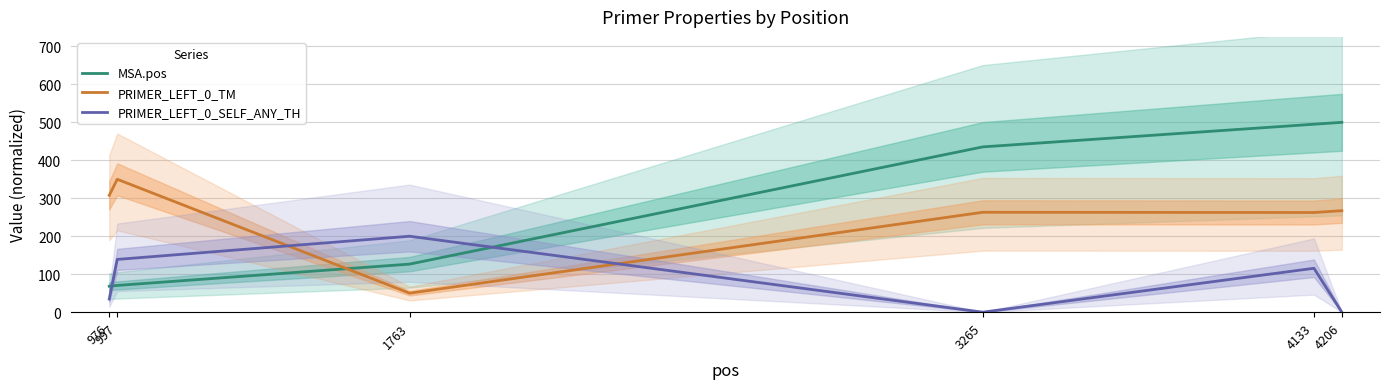

Rank the categories by PRIMER_LEFT_0_TM value from lowest to highest.

1763, 4133, 3265, 4206, 976, 997